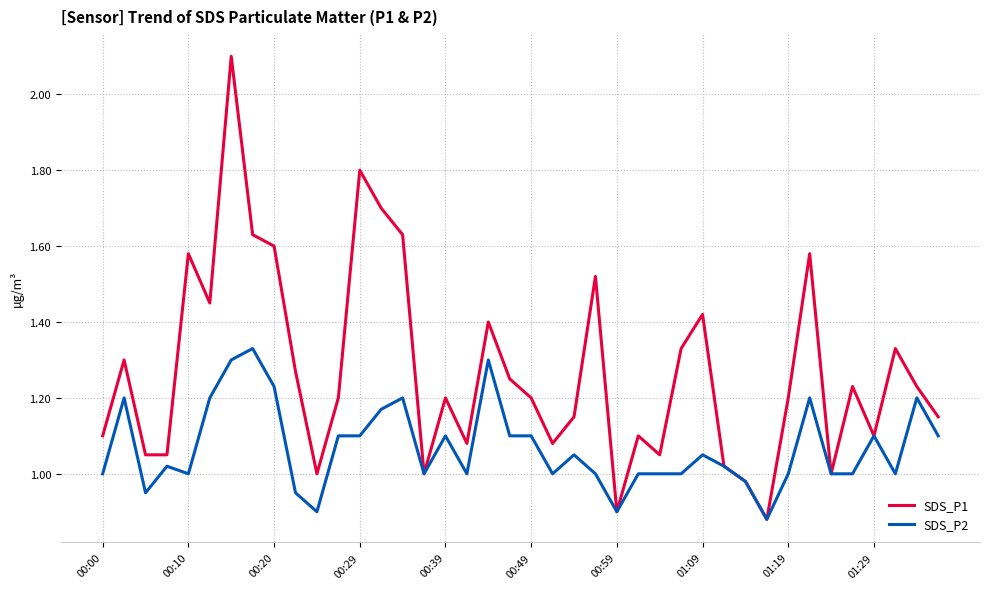

Rank the series by their maximum value, from lowest to highest.

SDS_P2, SDS_P1